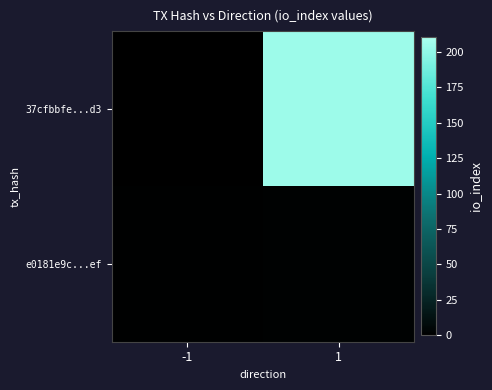

Which has a higher value, 1 or -1?

1